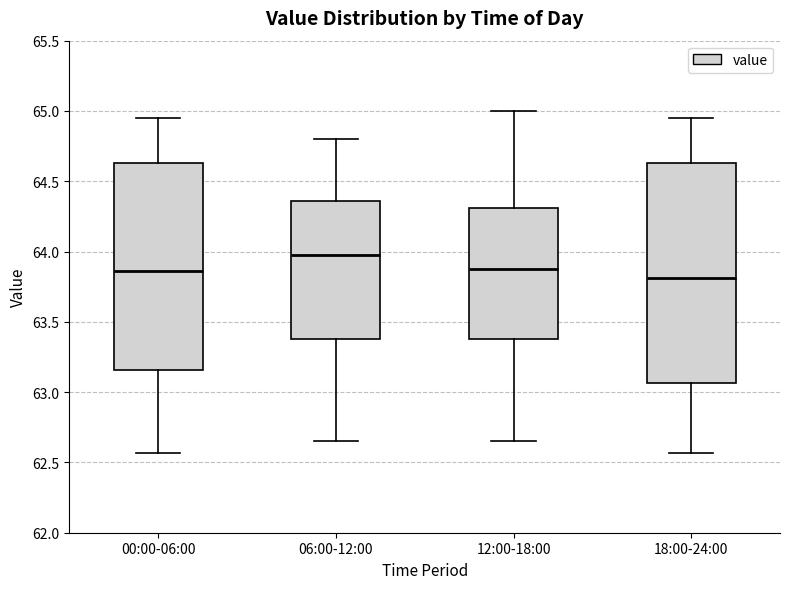

Reading left to right, transcribe this box plot: for each box, give where its median line is, the range the box spans, and where its two whiskers end, as read against the y-axis. The values are not printed on the chart, so give them approximately, as read against the axis.

00:00-06:00: median 63.85, box 63.15 to 64.65, whiskers 62.55 to 64.95
06:00-12:00: median 64.00, box 63.40 to 64.35, whiskers 62.65 to 64.80
12:00-18:00: median 63.90, box 63.40 to 64.30, whiskers 62.65 to 65.00
18:00-24:00: median 63.80, box 63.05 to 64.65, whiskers 62.55 to 64.95